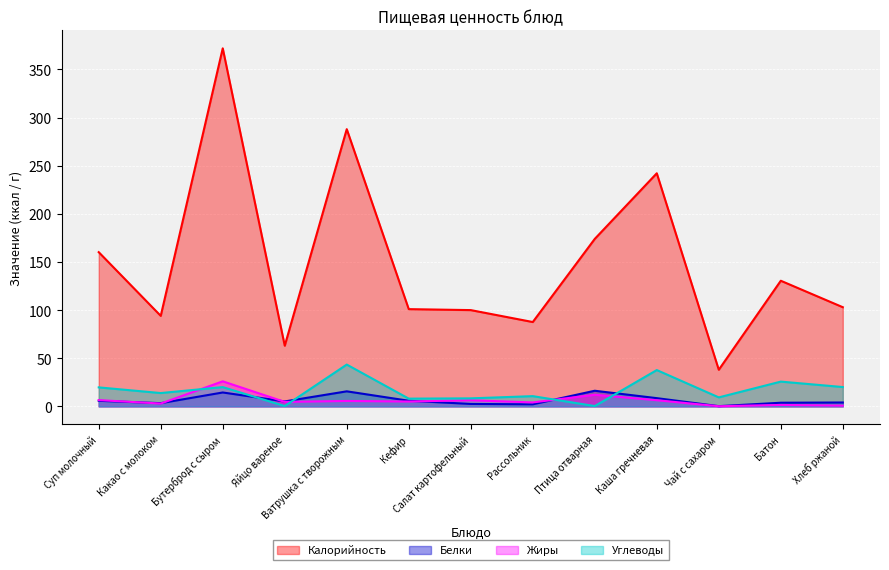

What position from the right is Хлеб ржаной?

1